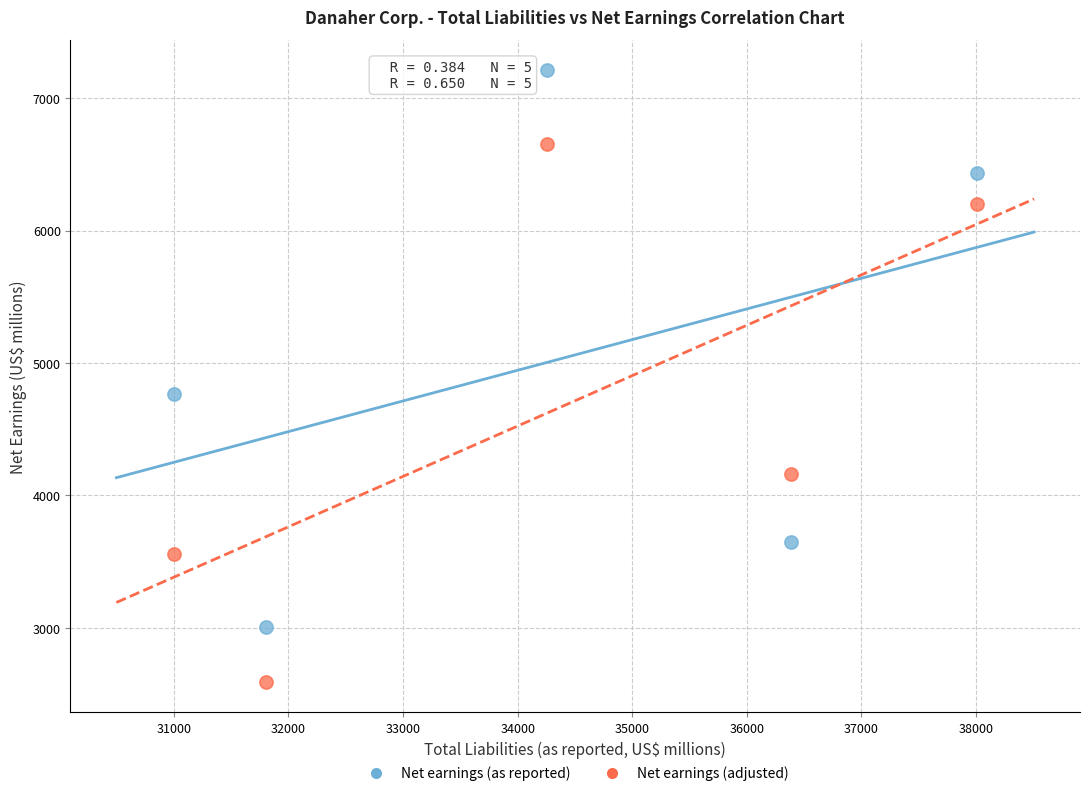

In the Net earnings (adjusted) series, what Y value is closest to 4621?

4164